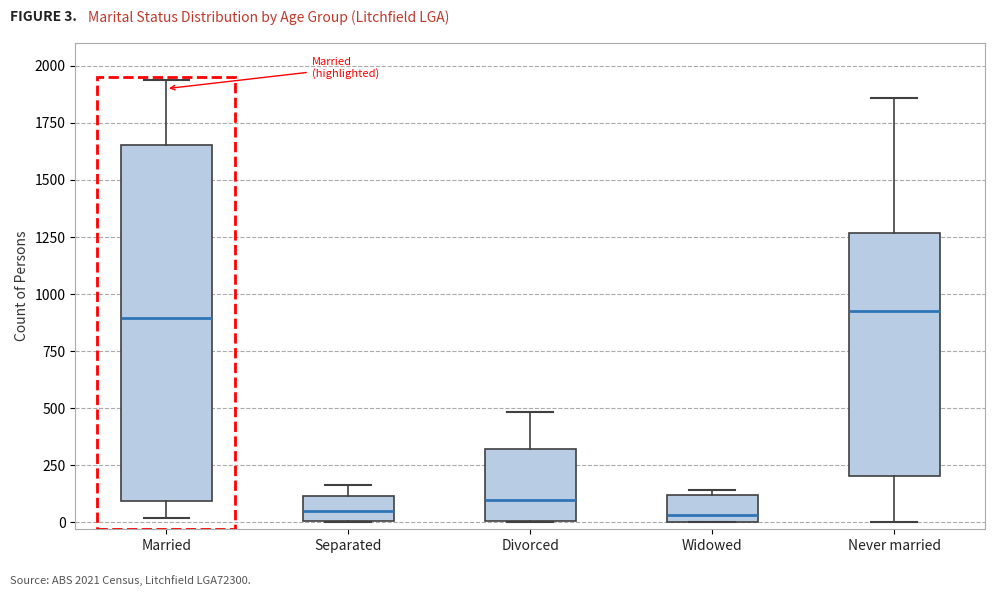

Reading left to right, transcribe this box plot: for each box, give where its median line is, the range the box spans, and where its two whiskers end, as read against the y-axis. The values are not printed on the chart, so give them approximately, as read against the axis.

Married: median 900, box 100 to 1650, whiskers 0 to 1950
Separated: median 50, box 0 to 100, whiskers 0 to 150
Divorced: median 100, box 0 to 300, whiskers 0 to 500
Widowed: median 50, box 0 to 100, whiskers 0 to 150
Never married: median 950, box 200 to 1250, whiskers 0 to 1850